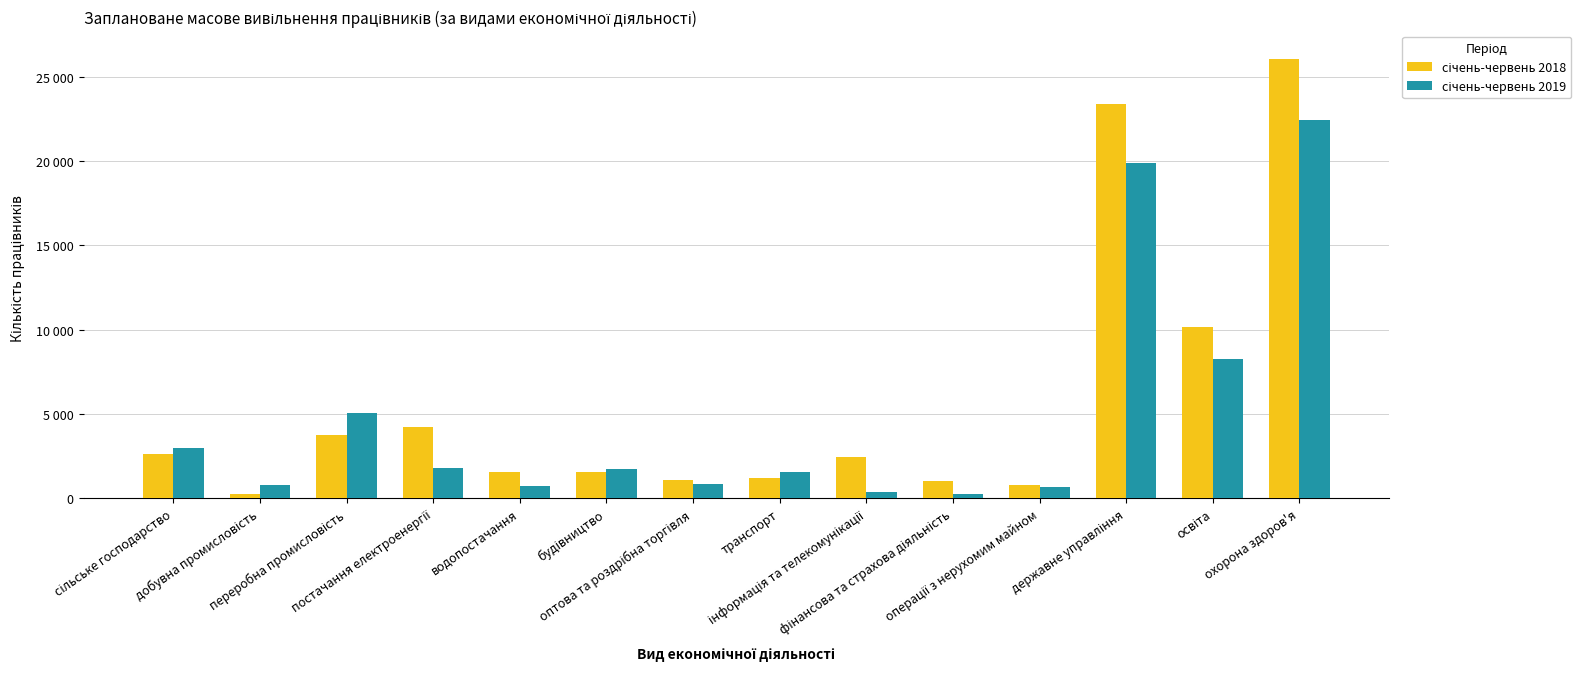

List the series in order of their peak value, lowest first.

січень-червень 2019, січень-червень 2018